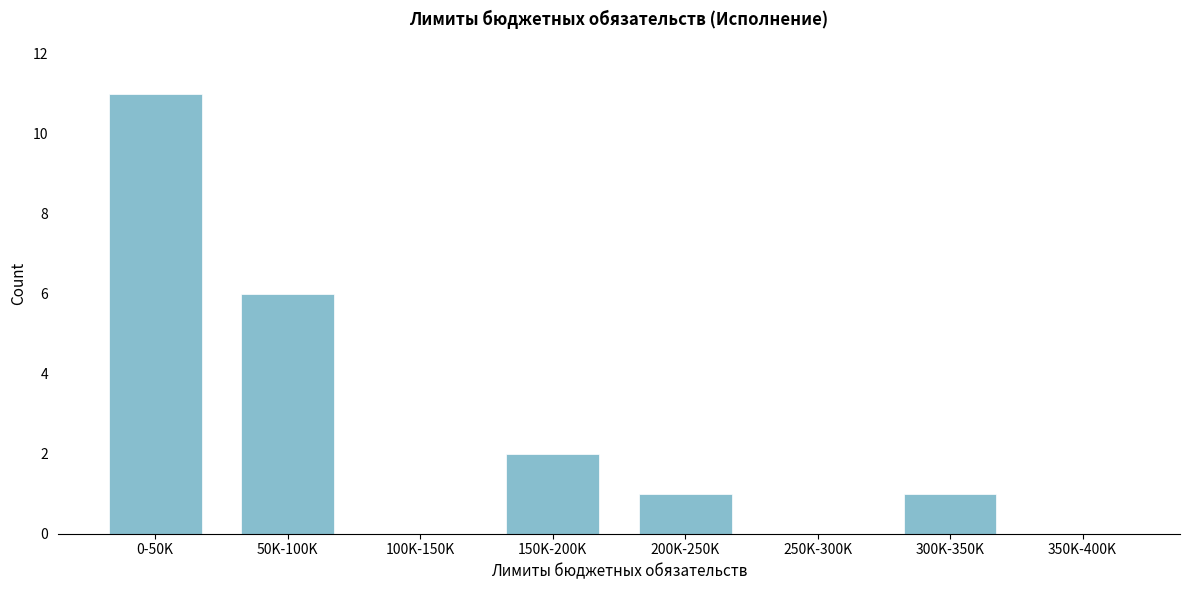

Reading left to right, list all the values displayed in this chart.

0-50K=11	50K-100K=6	100K-150K=0	150K-200K=2	200K-250K=1	250K-300K=0	300K-350K=1	350K-400K=0